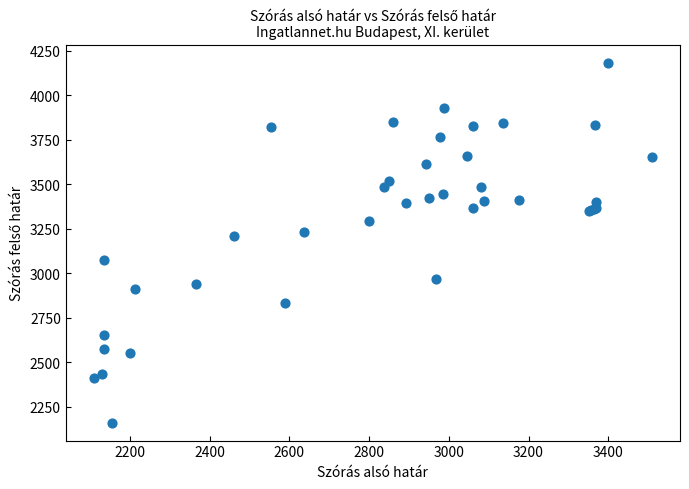

What Y value in the scatter plot is closest to 3172?

3210